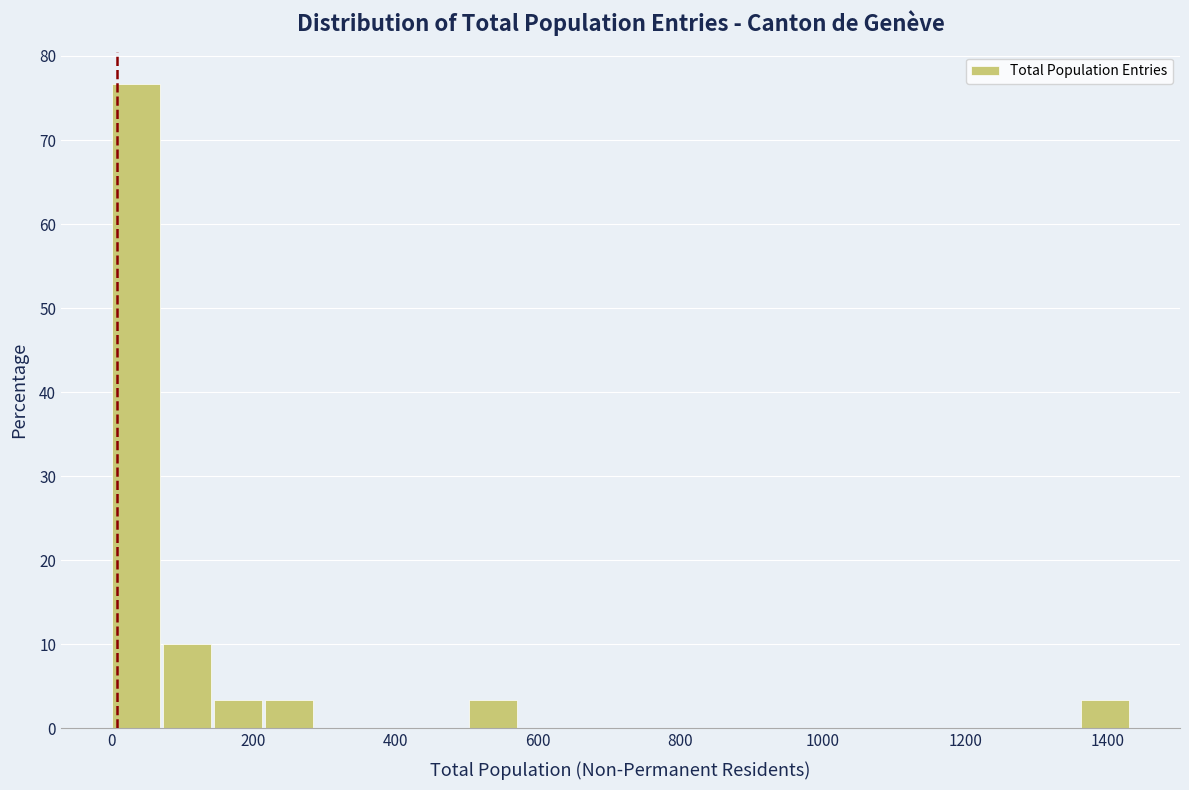

Around what value on the x-axis is the tallest bar? Give the approximate position of its centre, as read against the axis.

40